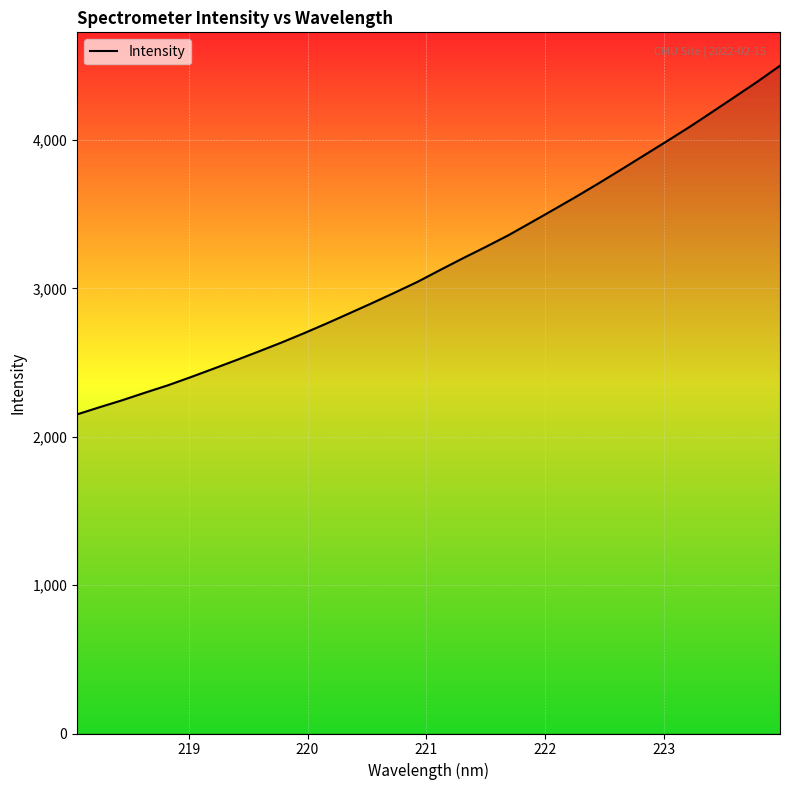

How many lines are shown in the chart?

1